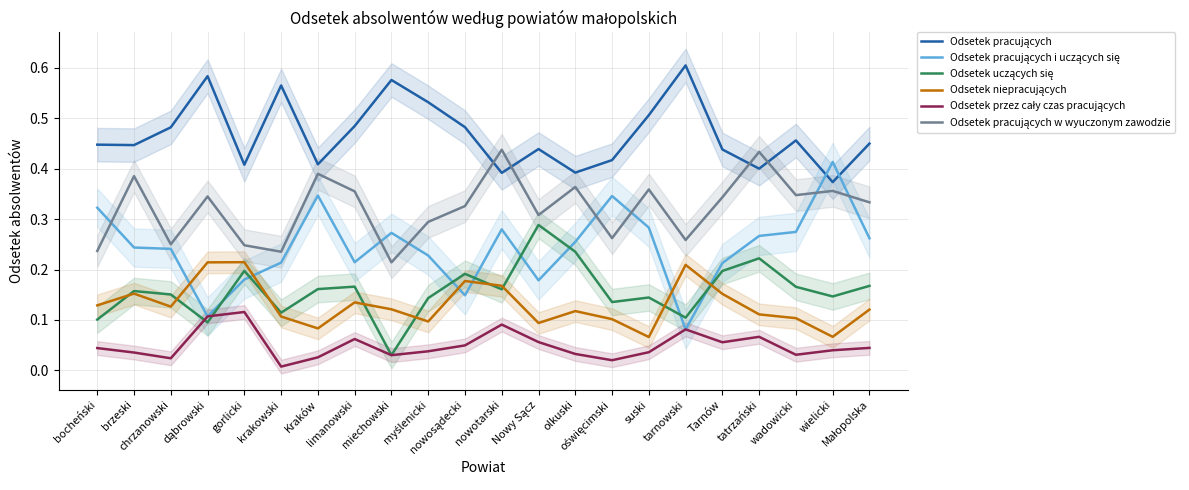

What position from the left is myślenicki?

10